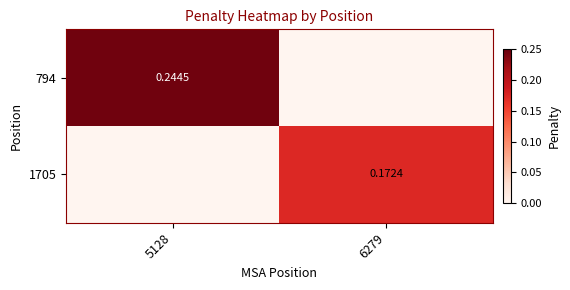

At which category is the sum across all series the highest?

5128